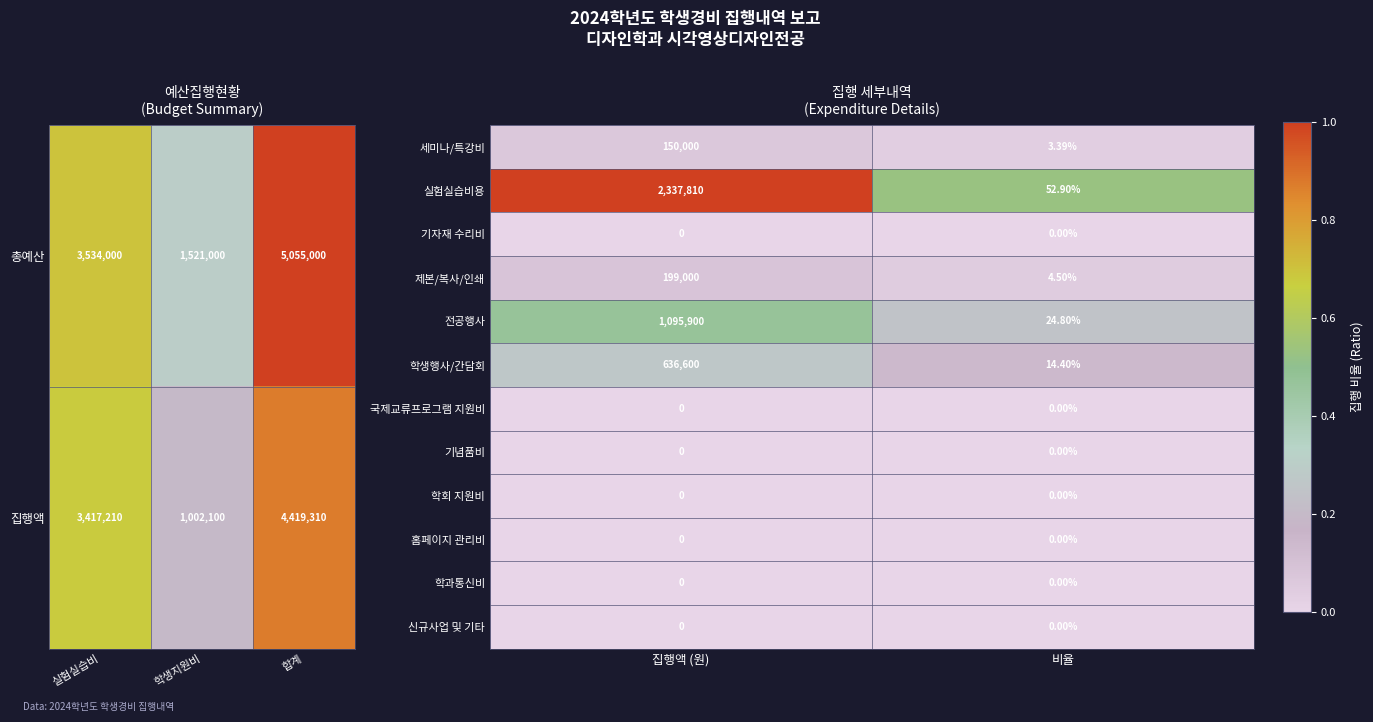

Is the value of 전공행사 at 집행액 (원) greater than the value of 기념품비 at 비율?

Yes